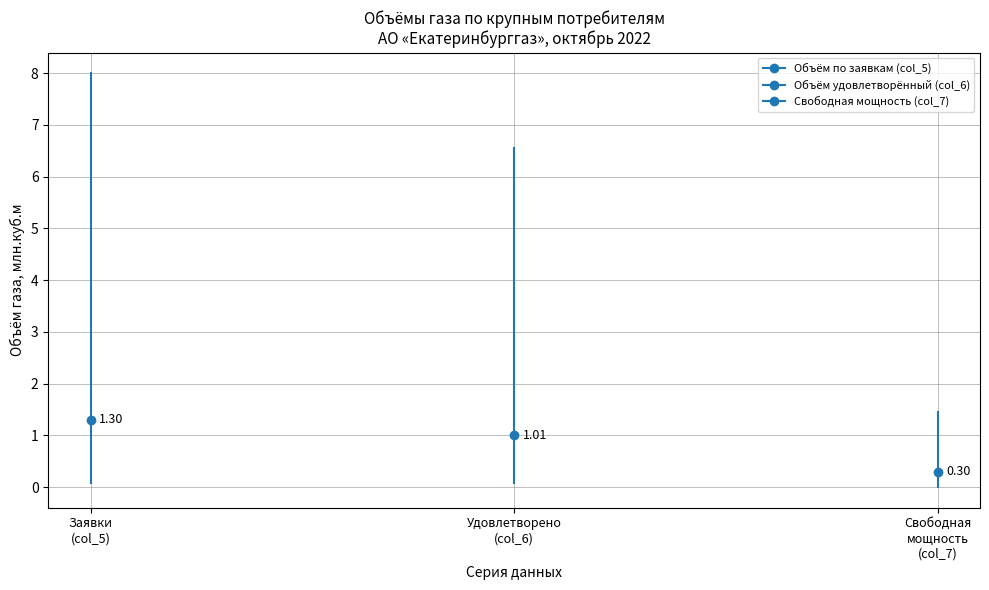

What are all the series names shown in the legend?

Объём по заявкам (col_5), Объём удовлетворённый (col_6), Свободная мощность (col_7)